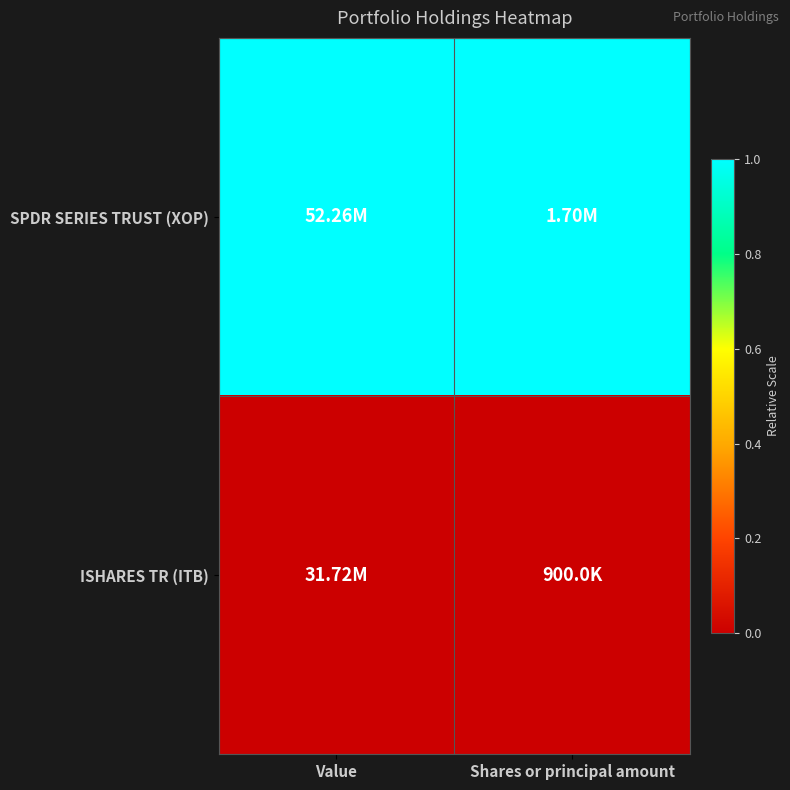

Which series has the largest total across all categories?

SPDR SERIES TRUST (XOP)